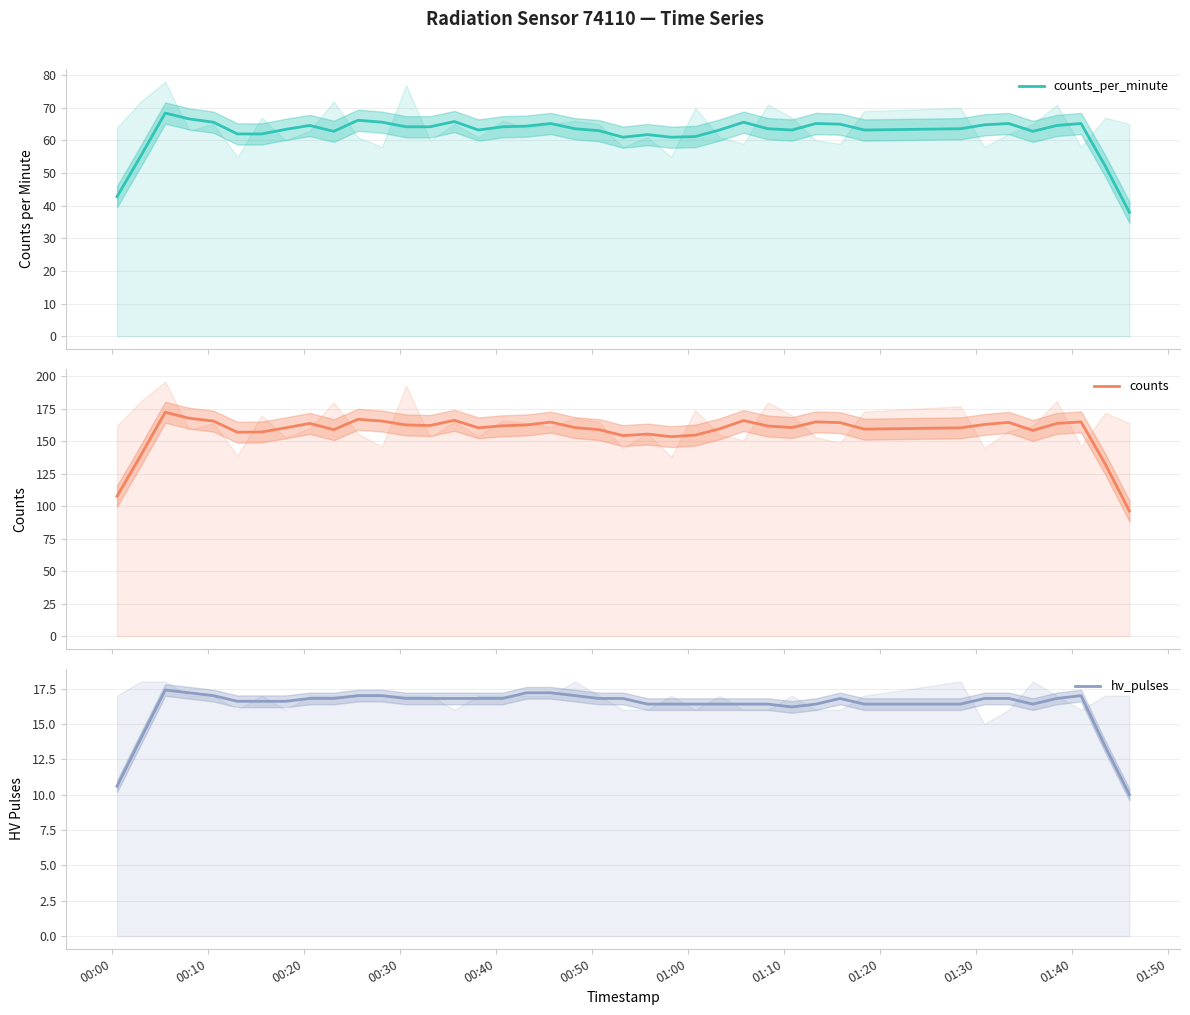

What is the lowest value of the counts_per_minute series?

38.0